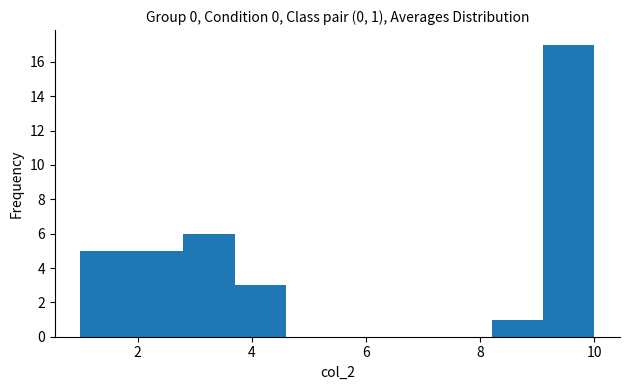

Which range on the x-axis has the tallest bar?

9.1 to 10.0